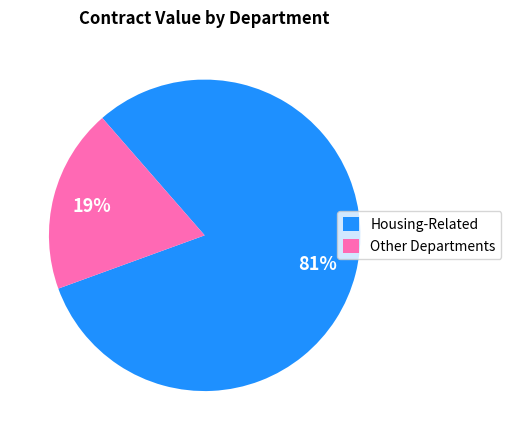

True or false: Housing-Related accounts for 71% of the total.

False